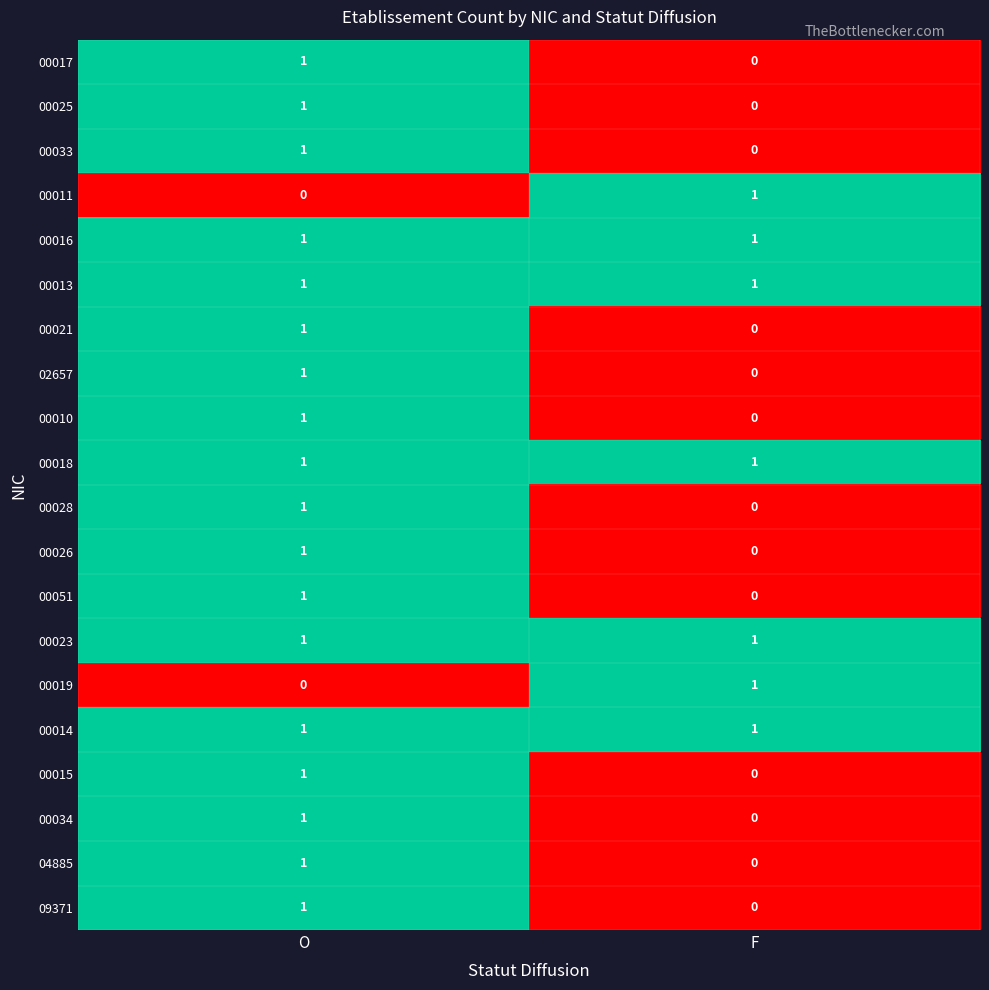

Is it true that 00019 equals 2 at F?

False